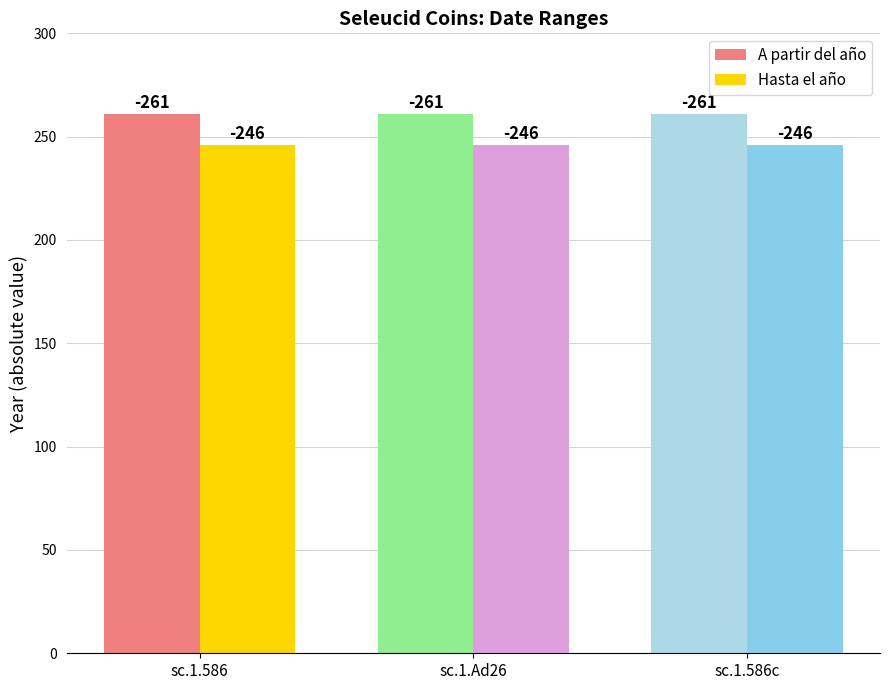

How many bars are there in each group?

2